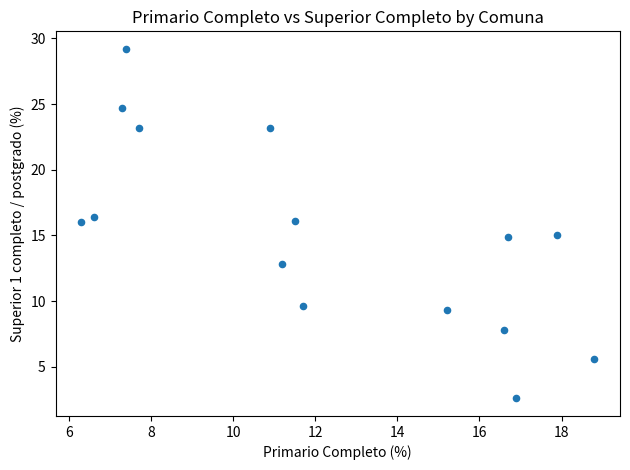

What is the range of X values (max minus min)?

12.5